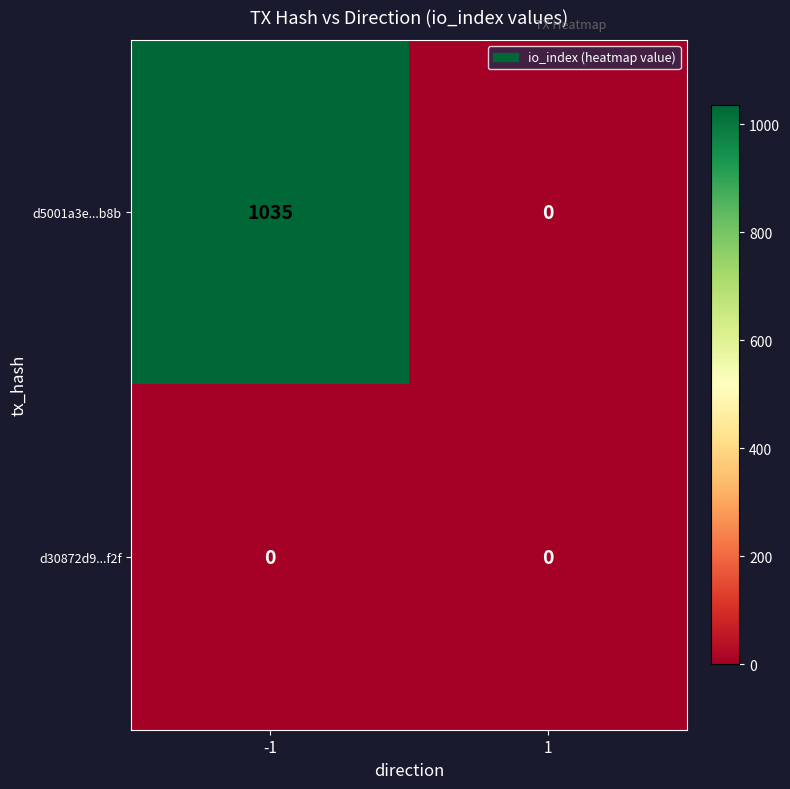

At how many categories does at least one series exceed 753?

1